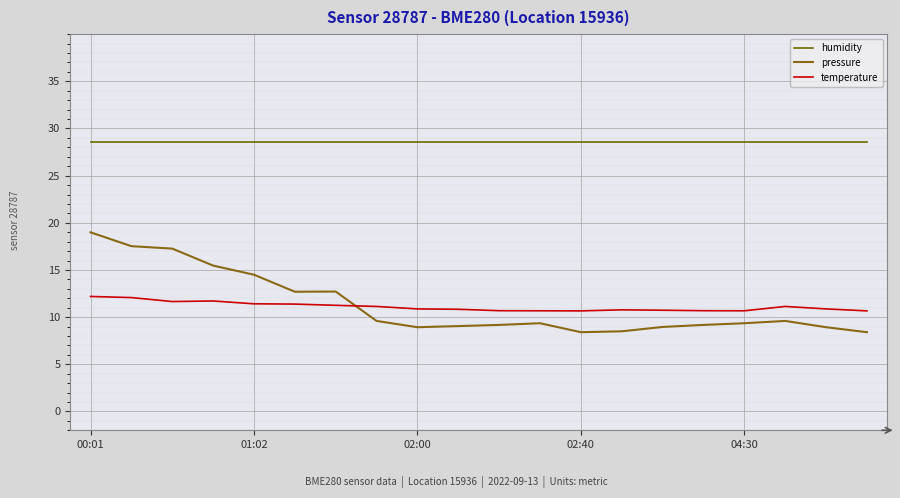

What is the difference between the maximum and minimum values in the pressure series?

10.6